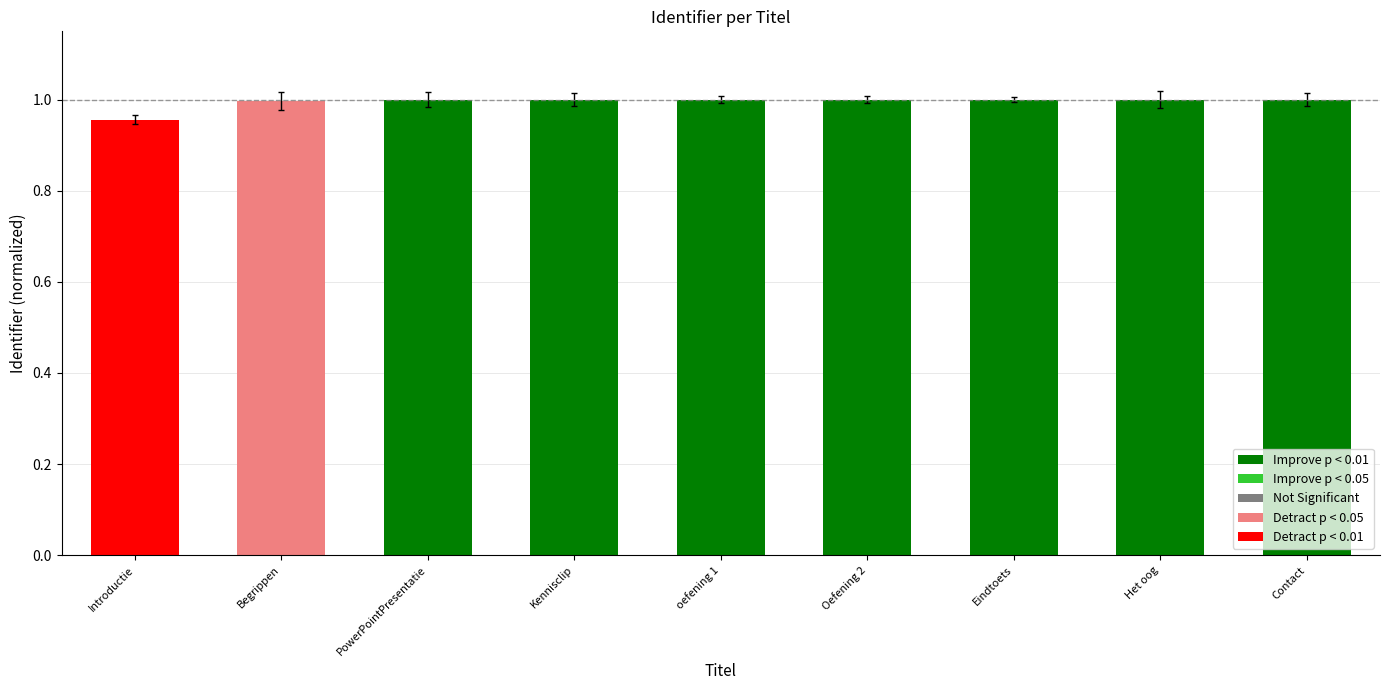

Is it true that the value at Het oog is 1.0?

True